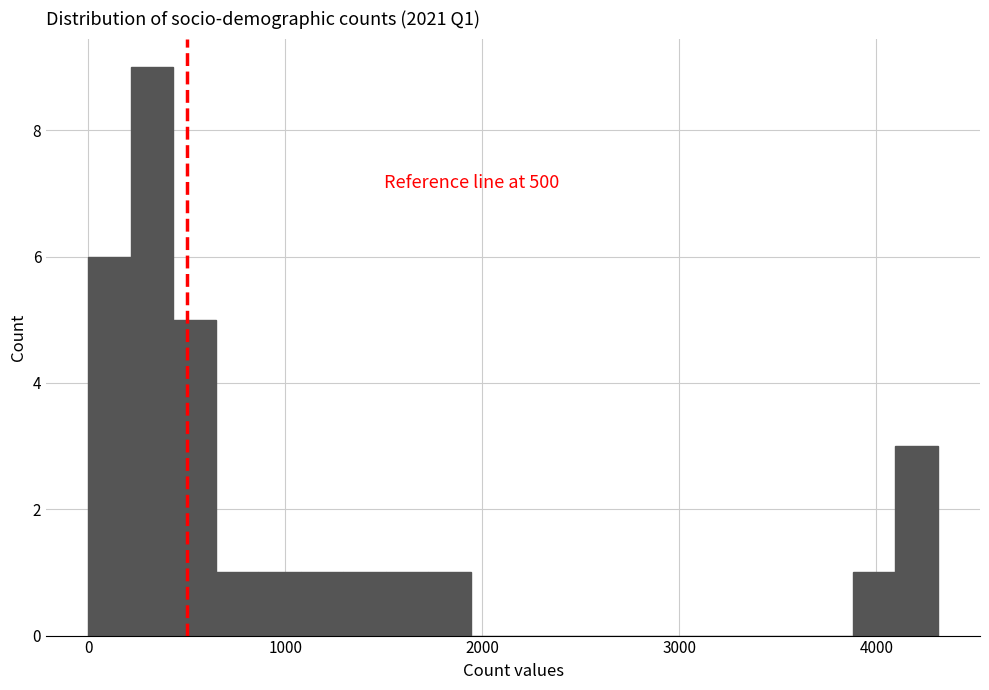

Read against the x-axis, roughly where is the centre of the tallest bar?

300